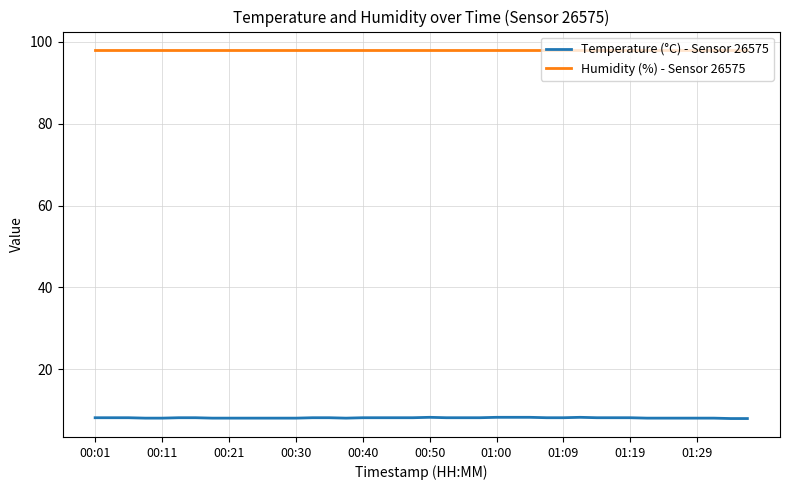

What is the average value of the Temperature (°C) - Sensor 26575 series?

8.2